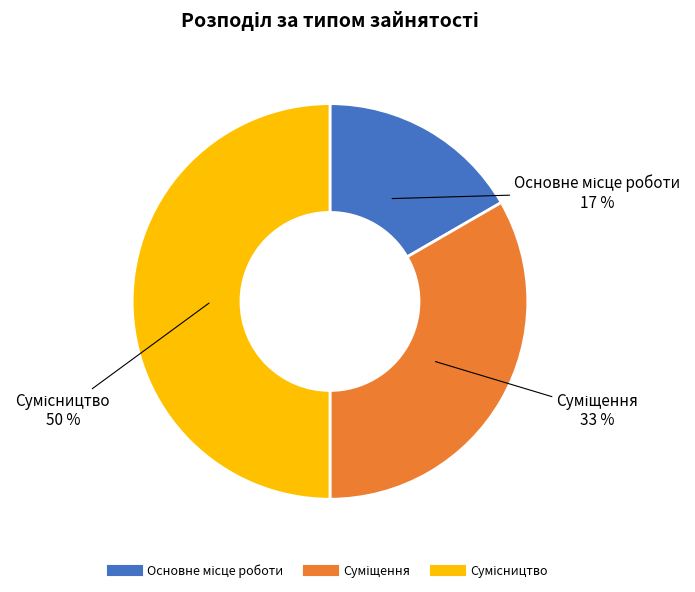

To the nearest percent, what is the average slice percentage?

33%